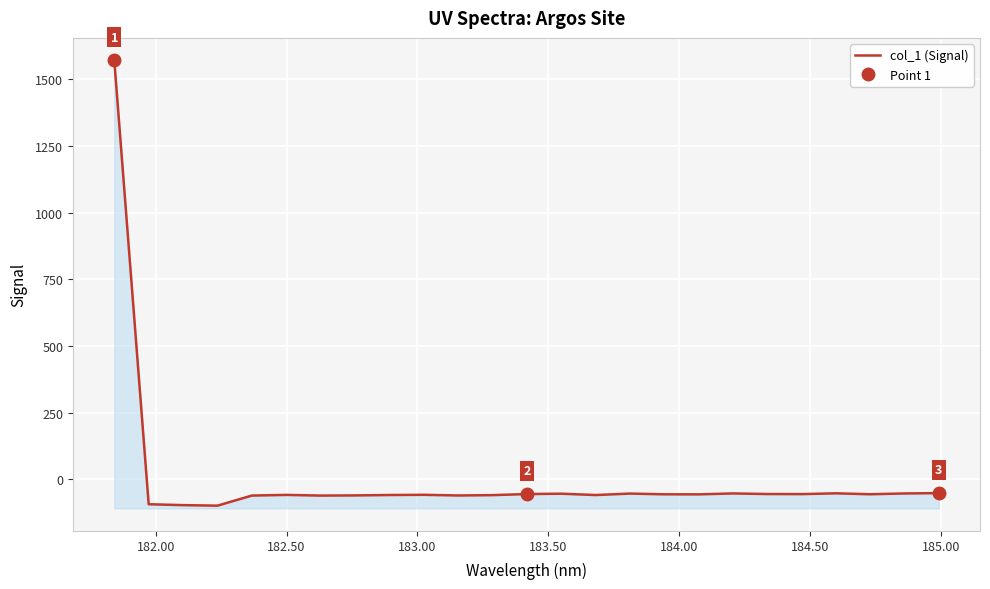

How many points are higher than both their immediate neighbors (excluding endpoints)?

6